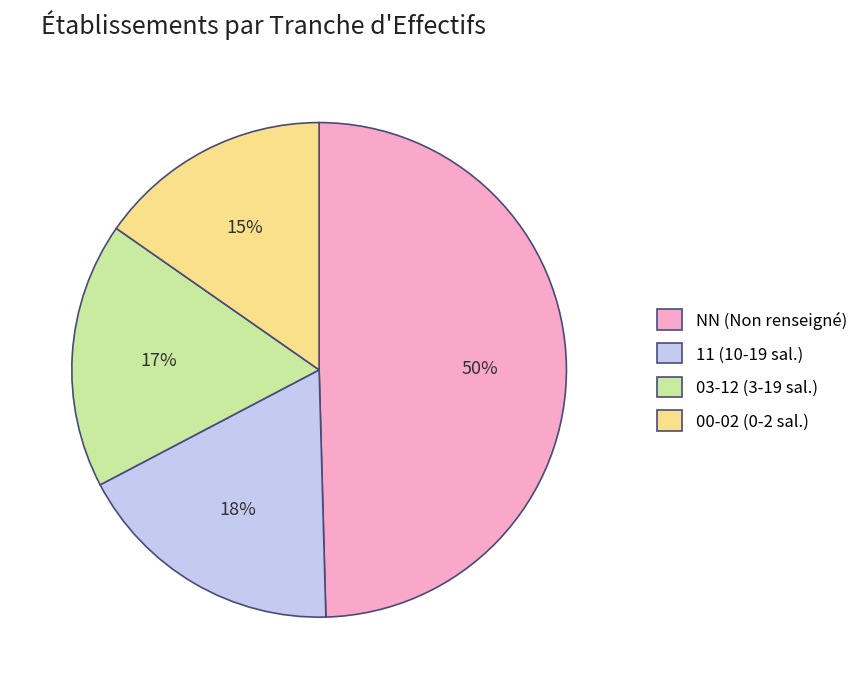

How many slices are in this pie chart?

4